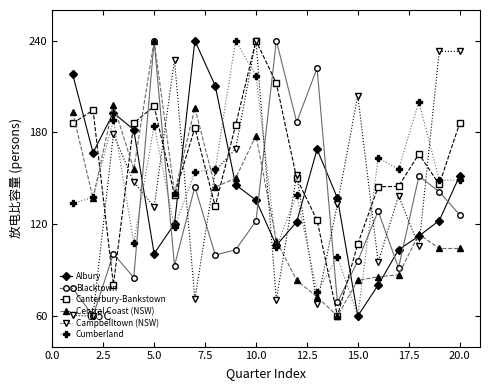

How many intersections are there between Blacktown and Cumberland?

6